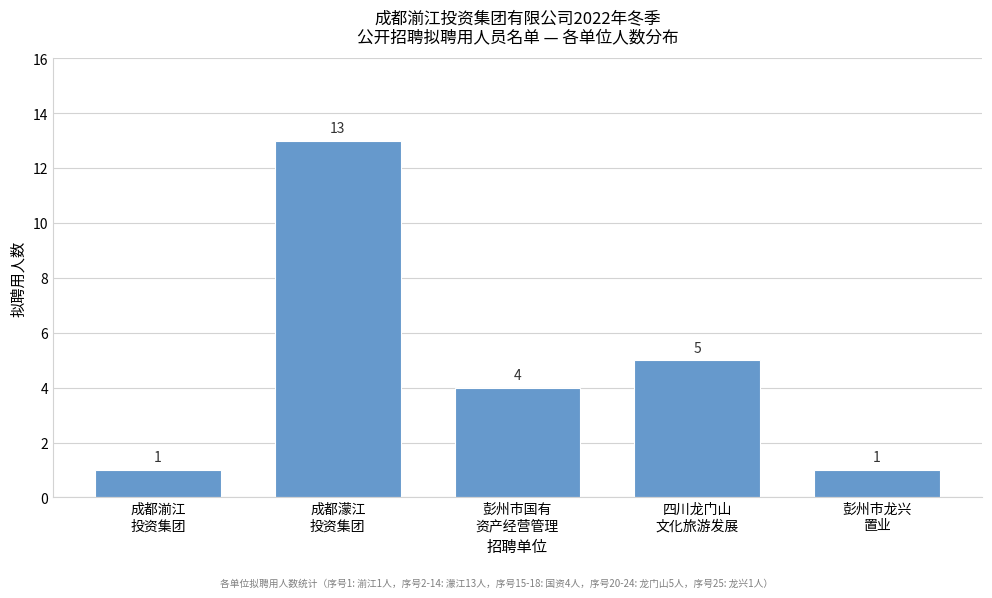

Reading left to right, transcribe all the data shown in this chart.

1	13	4	5	1